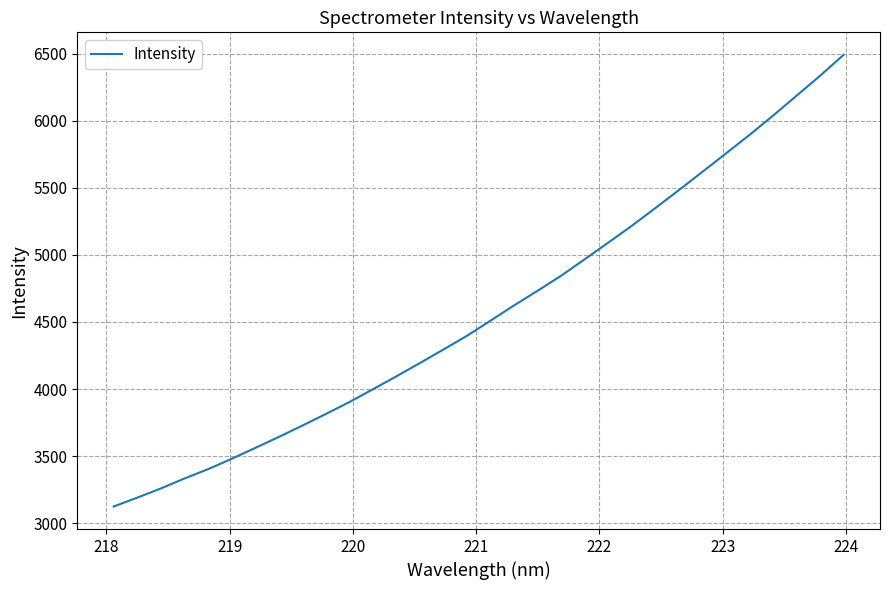

How many lines are shown in the chart?

1